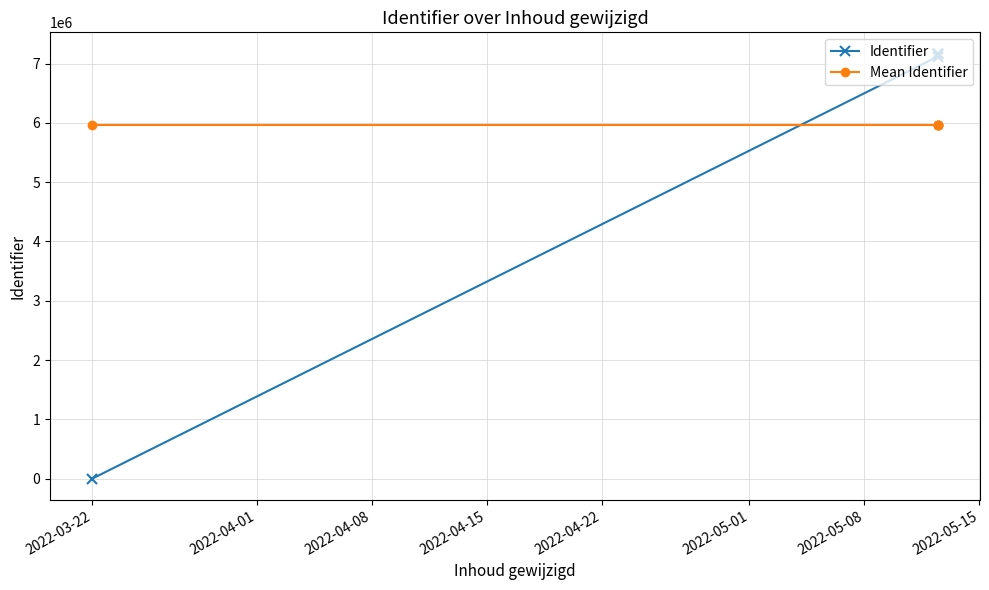

Rank the series by their maximum value, from highest to lowest.

Identifier, Mean Identifier